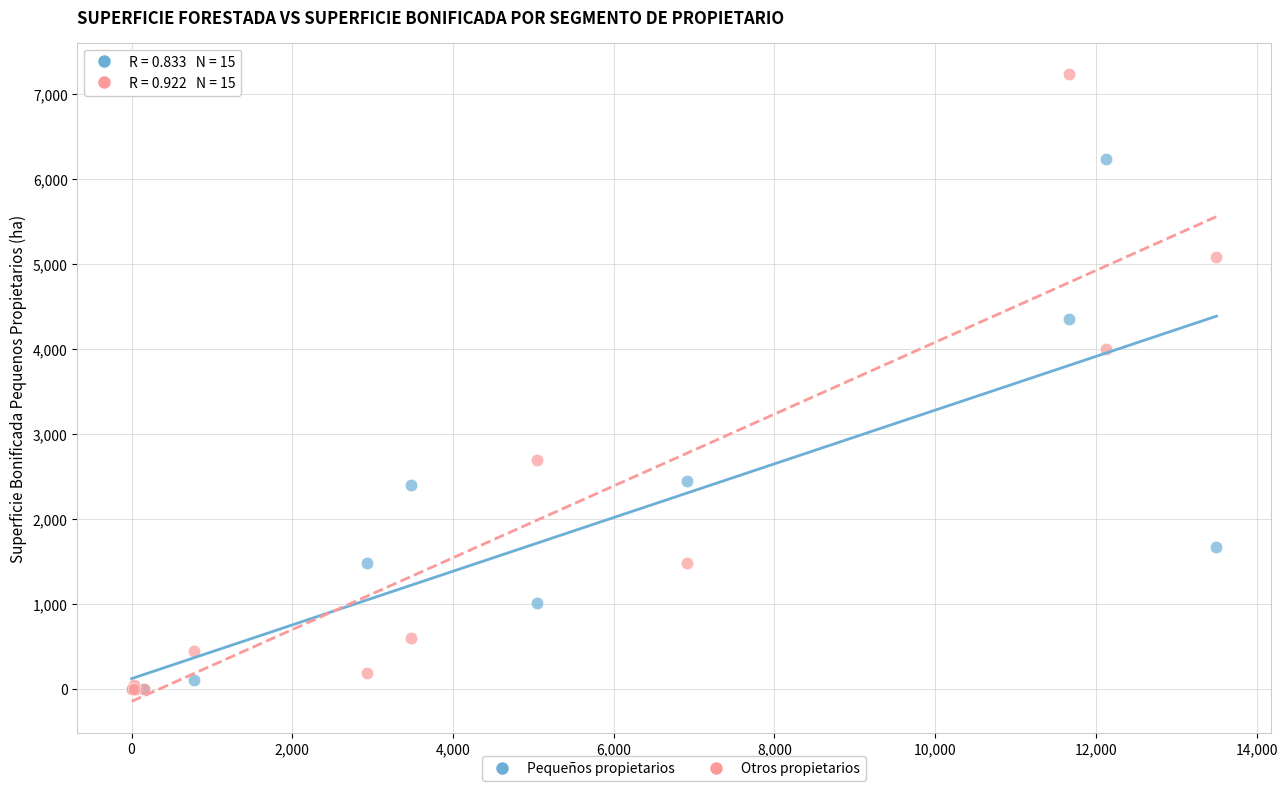

In the Pequeños propietarios series, what Y value is closest to 3119?

2448.5